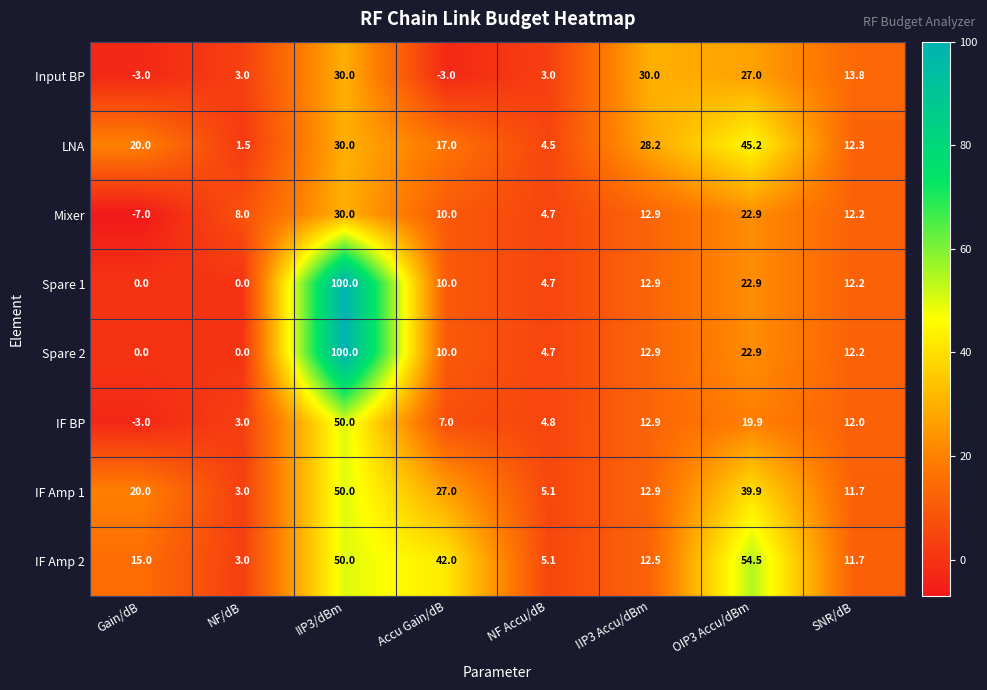

Rank the categories by LNA value from lowest to highest.

NF/dB, NF Accu/dB, SNR/dB, Accu Gain/dB, Gain/dB, IIP3 Accu/dBm, IIP3/dBm, OIP3 Accu/dBm